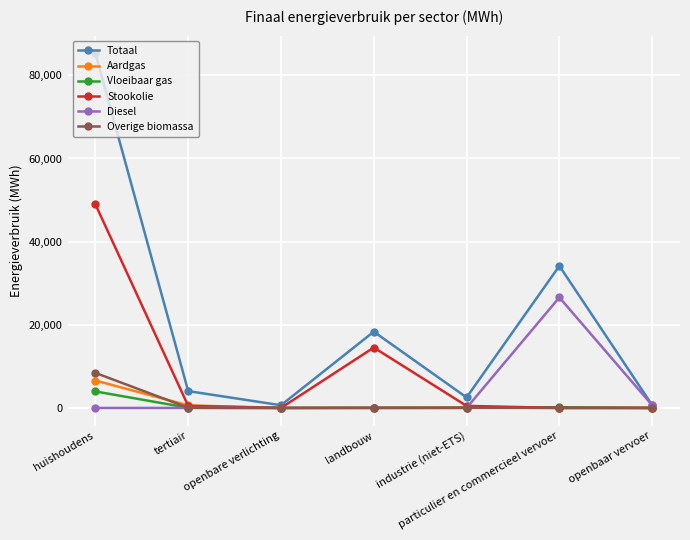

True or false: Aardgas has more than 0 interior local peaks.

True